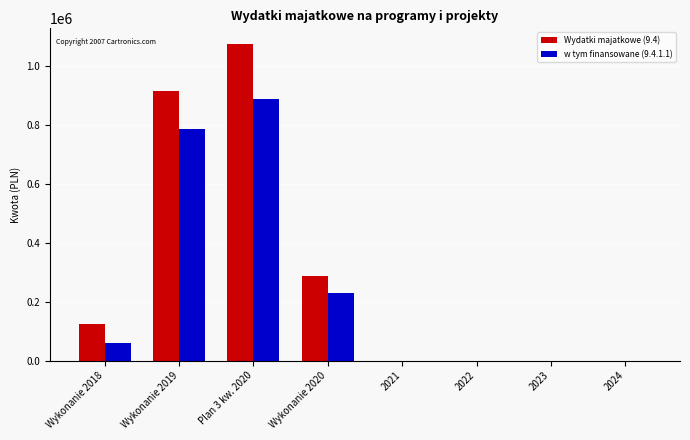

Which series has the largest total across all categories?

Wydatki majatkowe (9.4)